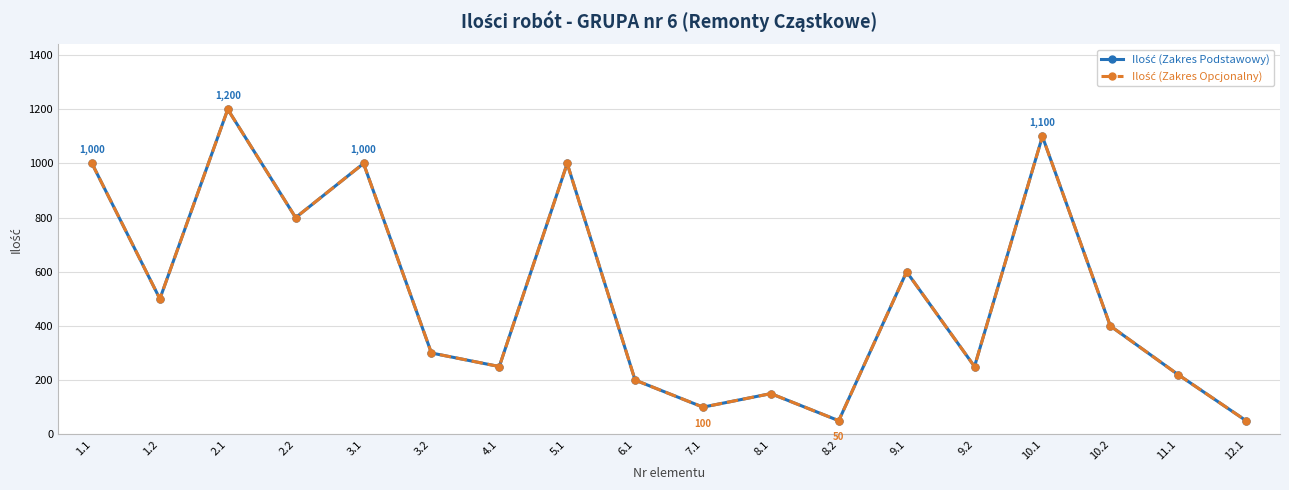

Is this an area chart (filled region under the line)?

No